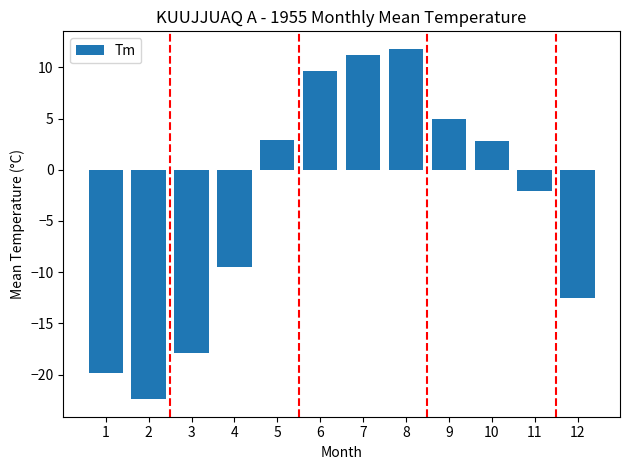

The chart shows a value of -36.4 at 2. True or false?

False